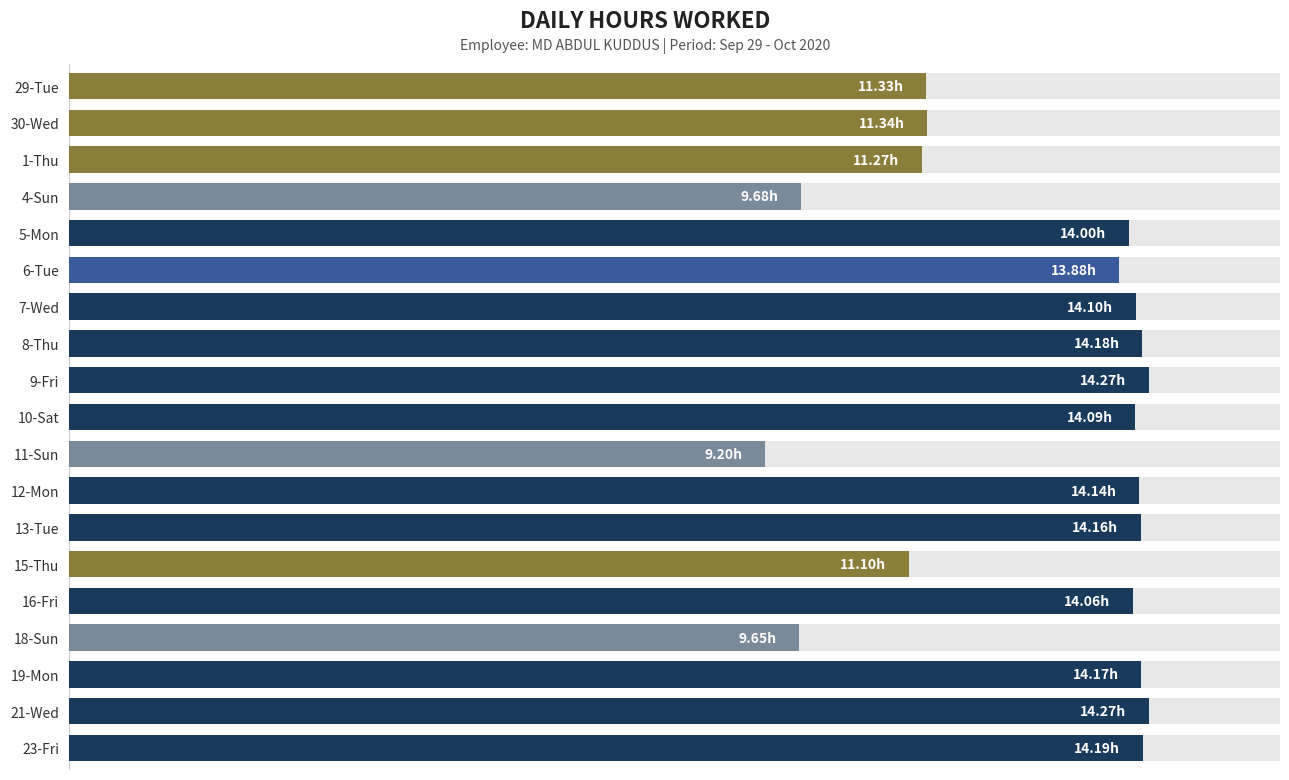

Count the number of categories in the chart.

19